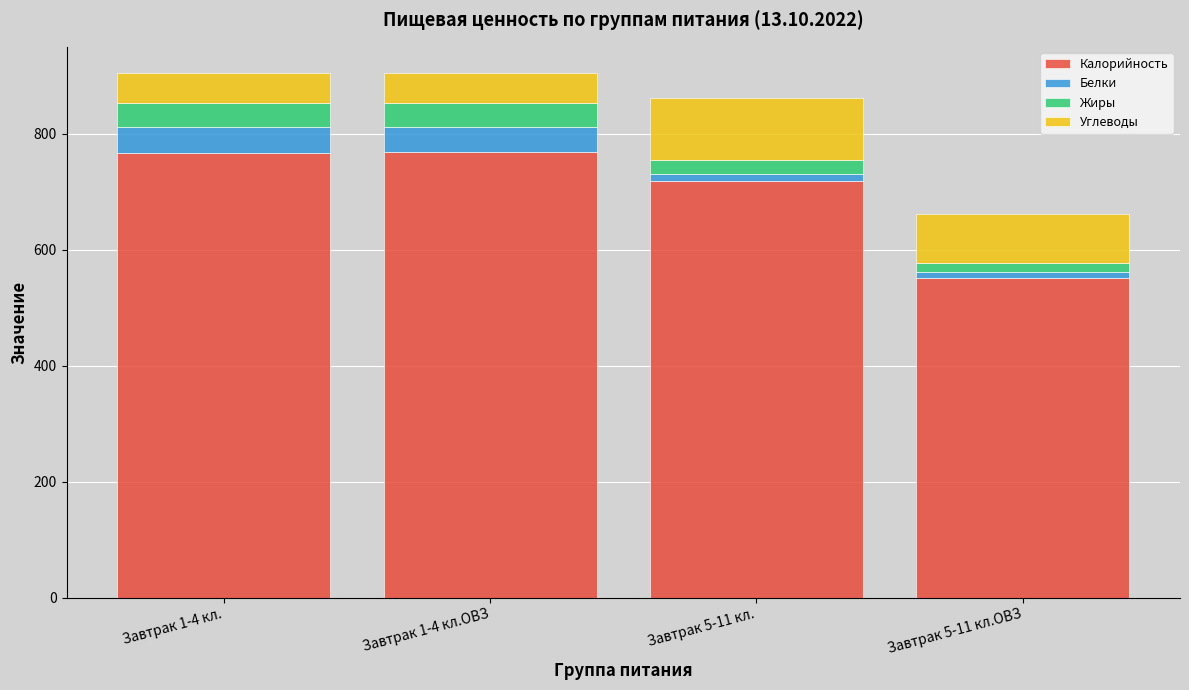

At which label is Калорийность closest to 659?

Завтрак 5-11 кл.